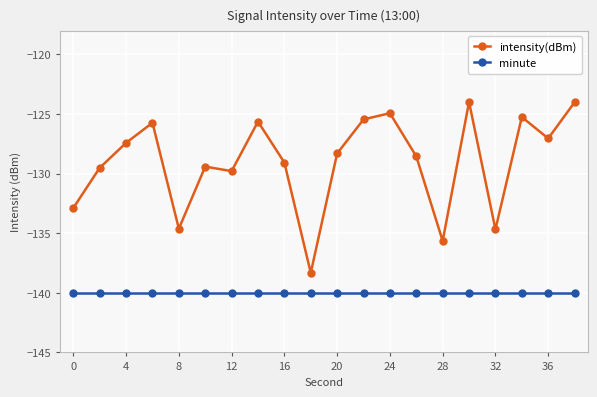

What is the highest value of the intensity(dBm) series?

-124.0